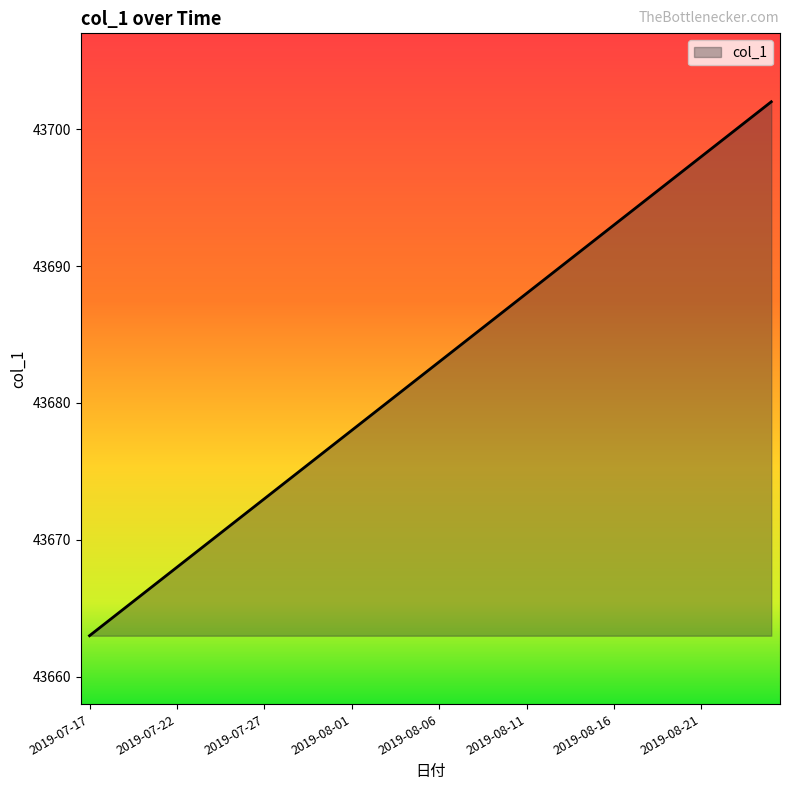

What is the difference between the maximum and minimum values?

39